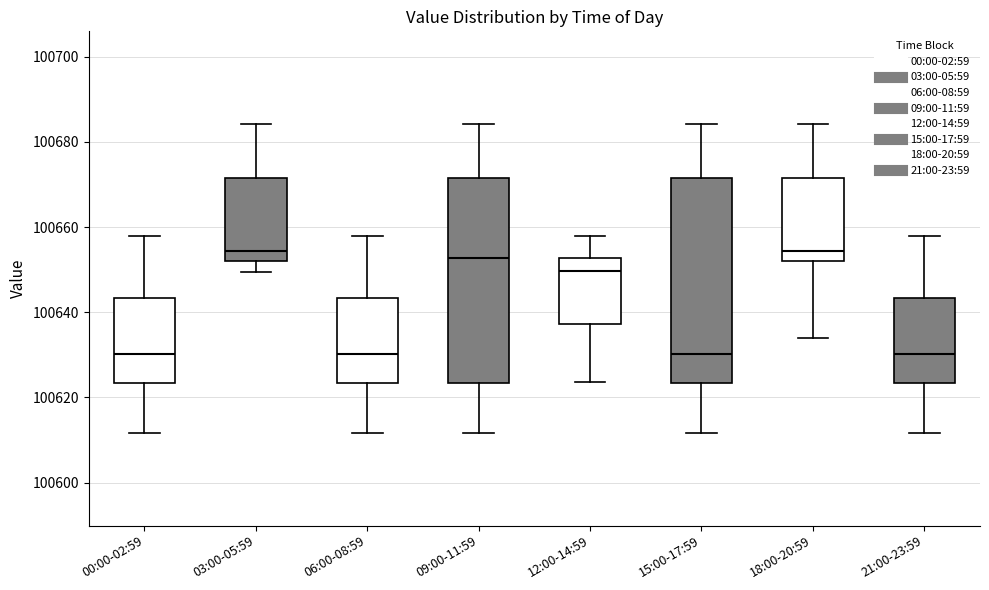

Reading left to right, read every box against the y-axis: the position of its median line, the range the box covers, and the ends of its whiskers. The values are not printed on the chart, so give them approximately, as read against the axis.

00:00-02:59: median 100630, box 100624 to 100644, whiskers 100612 to 100658
03:00-05:59: median 100654, box 100652 to 100672, whiskers 100650 to 100684
06:00-08:59: median 100630, box 100624 to 100644, whiskers 100612 to 100658
09:00-11:59: median 100652, box 100624 to 100672, whiskers 100612 to 100684
12:00-14:59: median 100650, box 100638 to 100652, whiskers 100624 to 100658
15:00-17:59: median 100630, box 100624 to 100672, whiskers 100612 to 100684
18:00-20:59: median 100654, box 100652 to 100672, whiskers 100634 to 100684
21:00-23:59: median 100630, box 100624 to 100644, whiskers 100612 to 100658